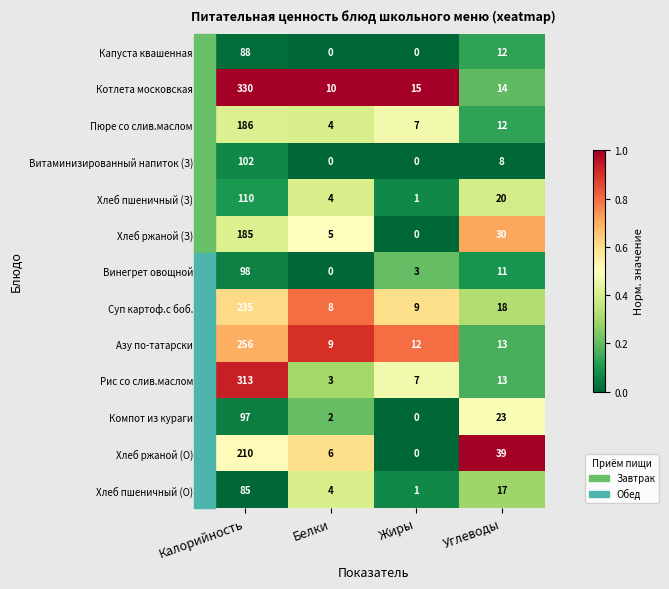

What is the difference between the highest and lowest values at Углеводы?

31